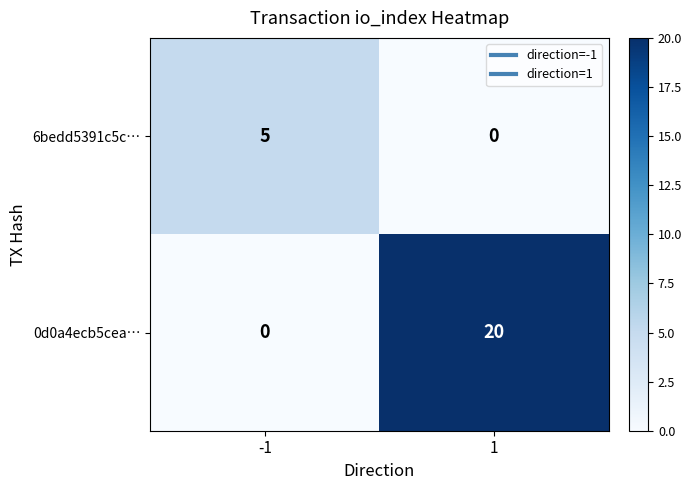

The value of 0d0a4ecb5cea… at 1 is 27. True or false?

False